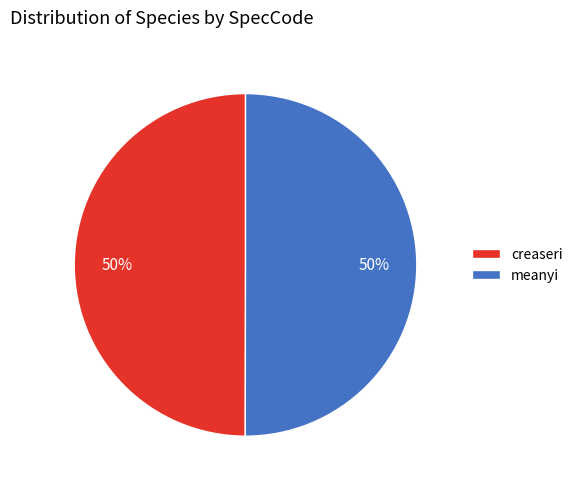

What percentage is the creaseri slice, to the nearest percent?

50%